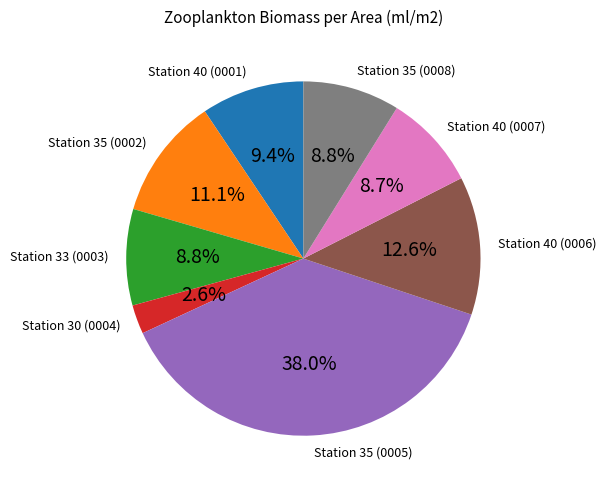

Is there any slice that represents more than half of the pie?

No